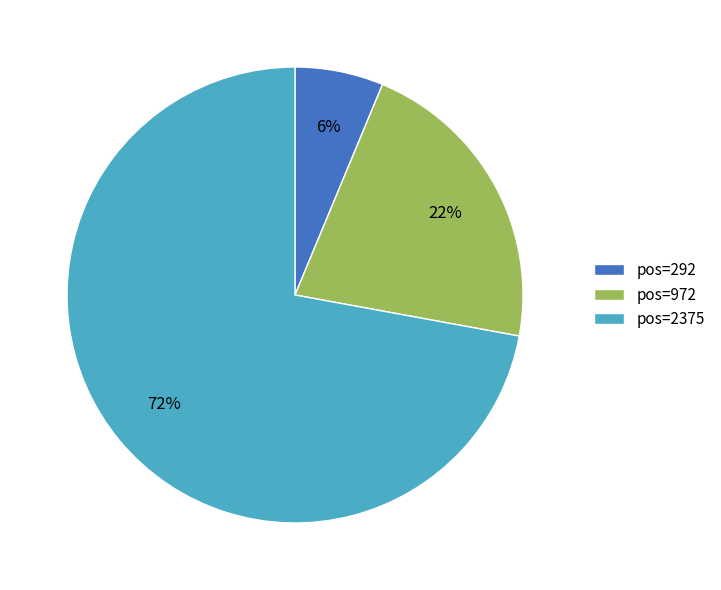

Is it true that pos=972 is 22% of the pie?

True